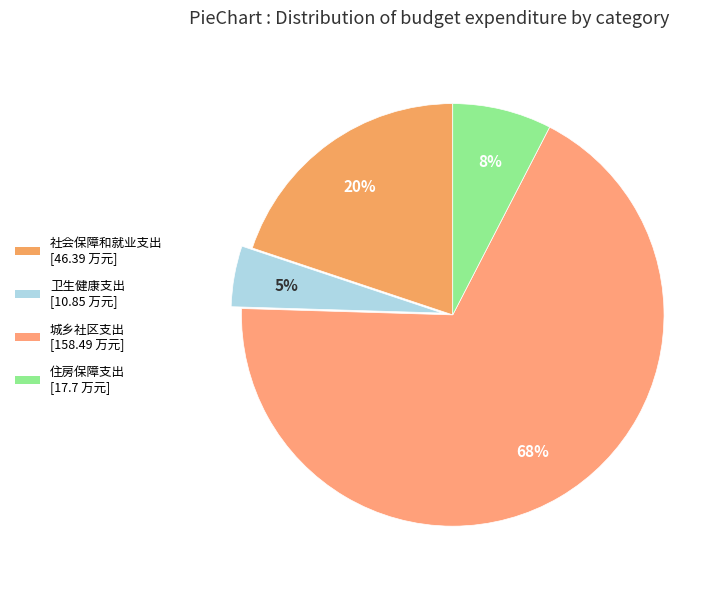

What percentage is the 社会保障和就业支出 slice, to the nearest percent?

20%